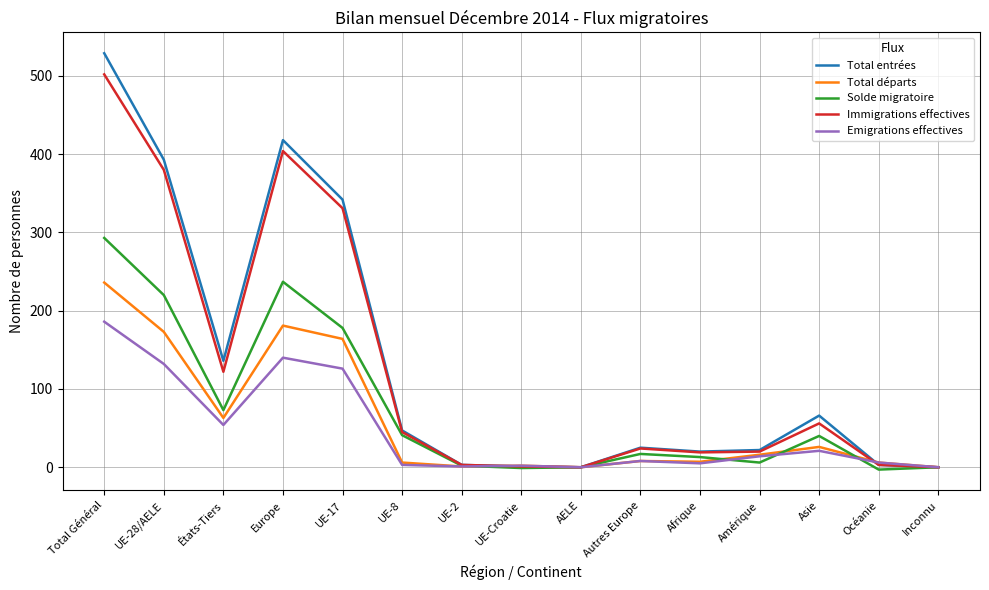

Rank the series by their maximum value, from highest to lowest.

Total entrées, Immigrations effectives, Solde migratoire, Total départs, Emigrations effectives